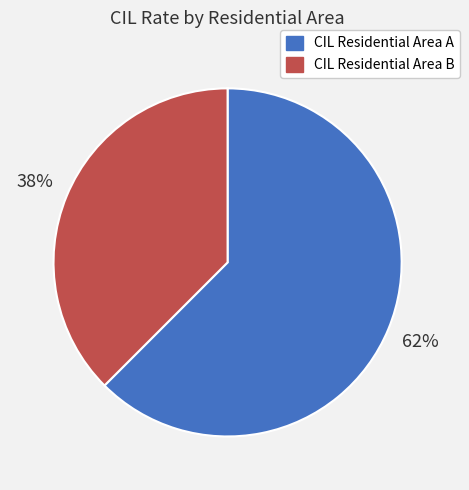

How many slices are in this pie chart?

2